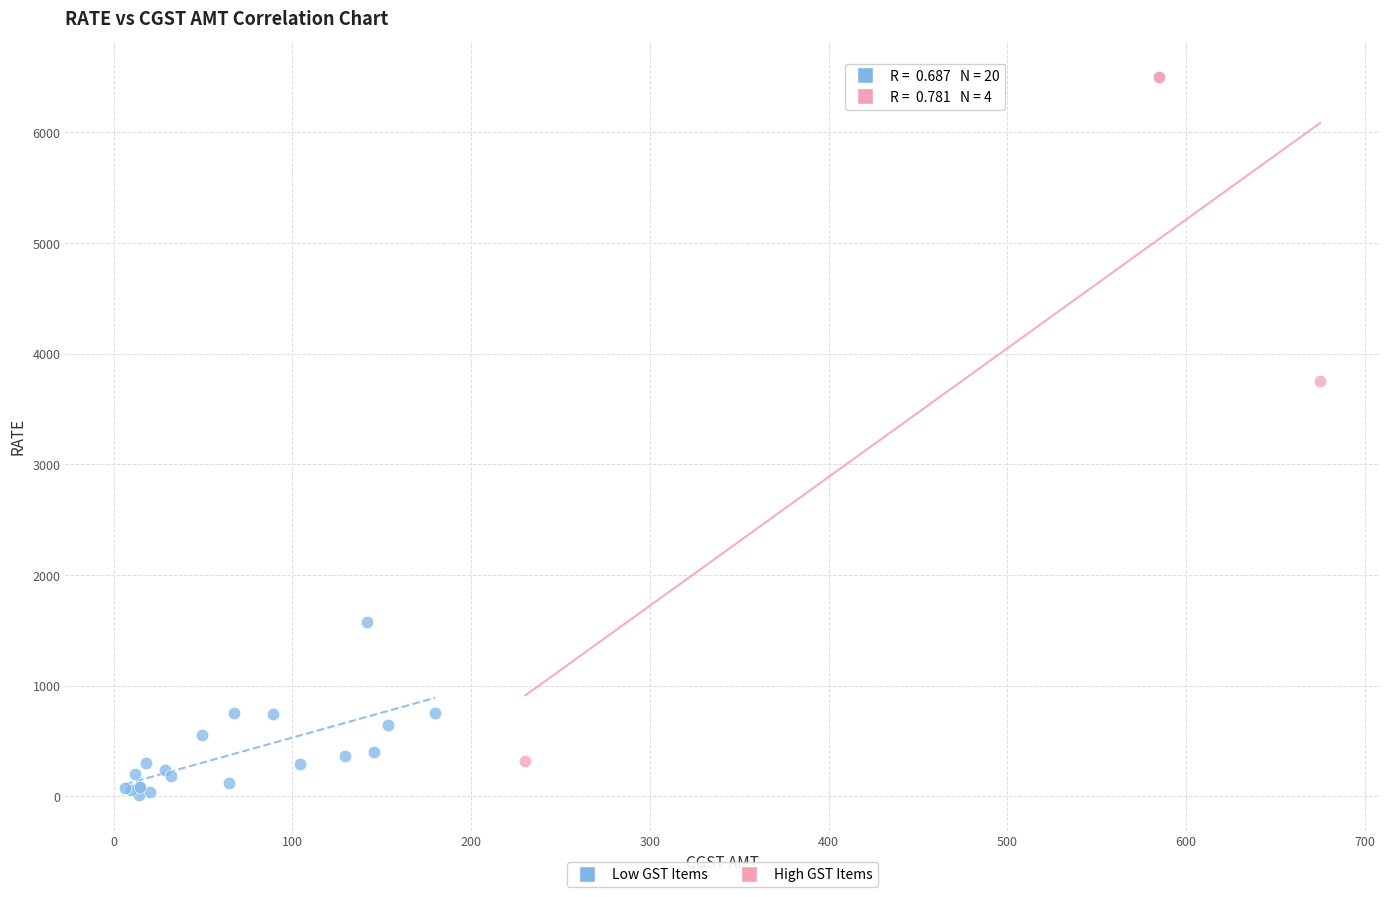

Which series has the widest spread of Y values?

High GST Items